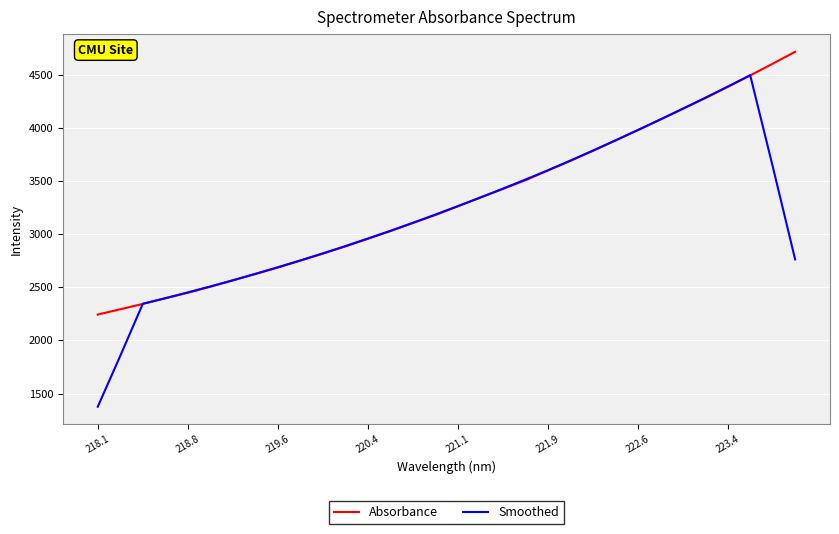

Which series has the largest total across all categories?

Absorbance